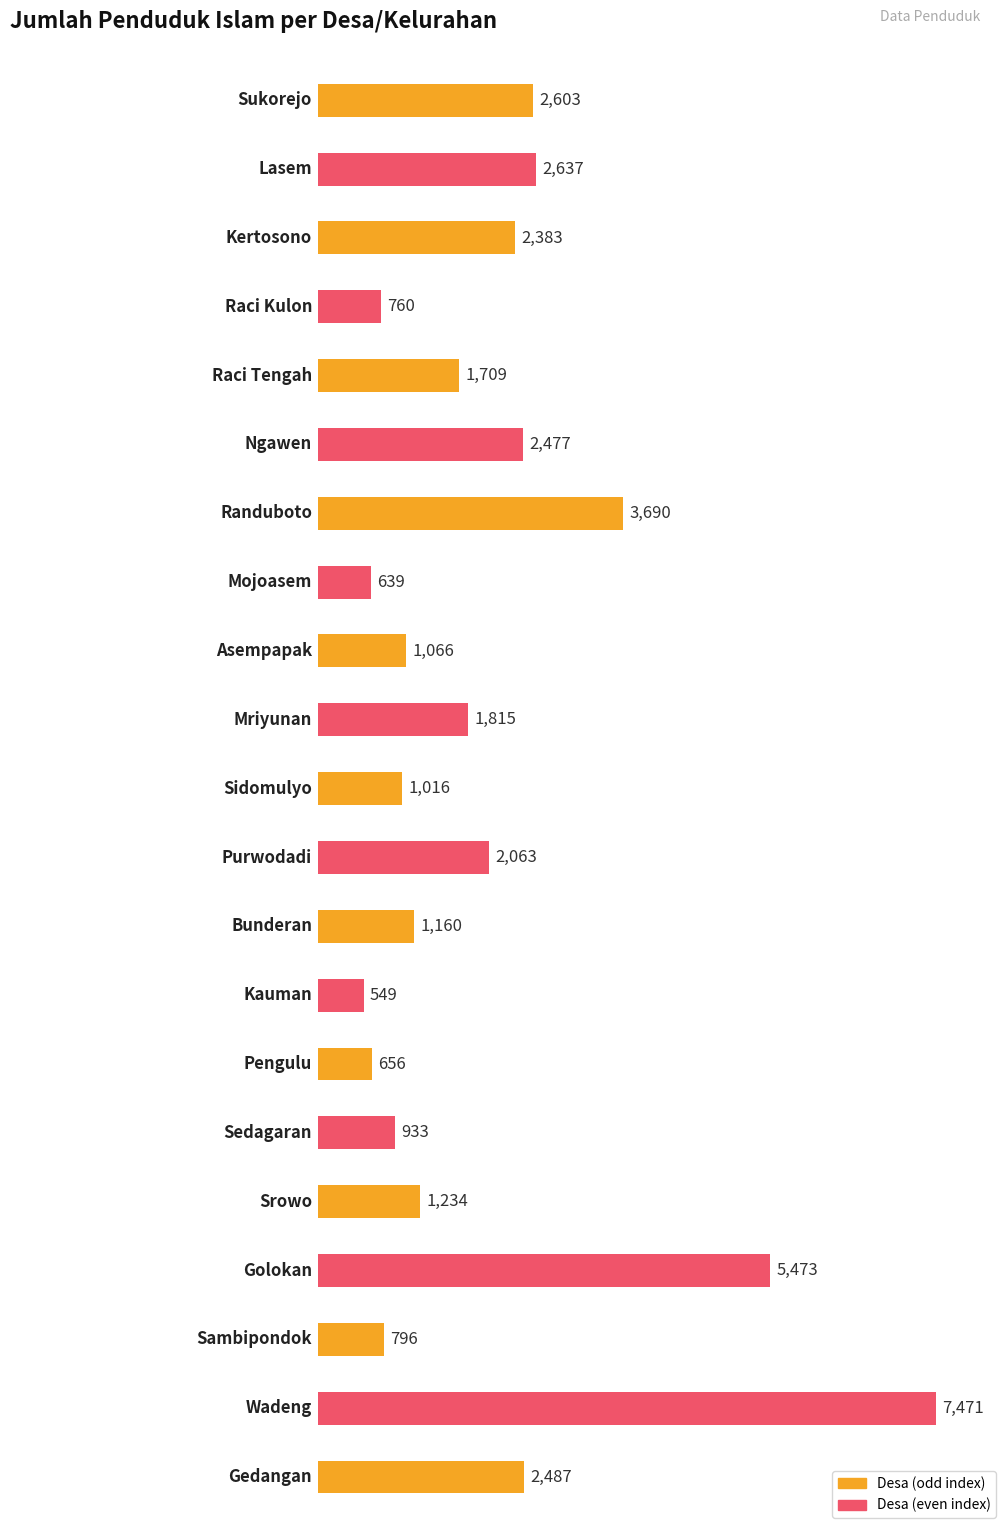

Reading left to right, list all the values displayed in this chart.

2603	2637	2383	760	1709	2477	3690	639	1066	1815	1016	2063	1160	549	656	933	1234	5473	796	7471	2487